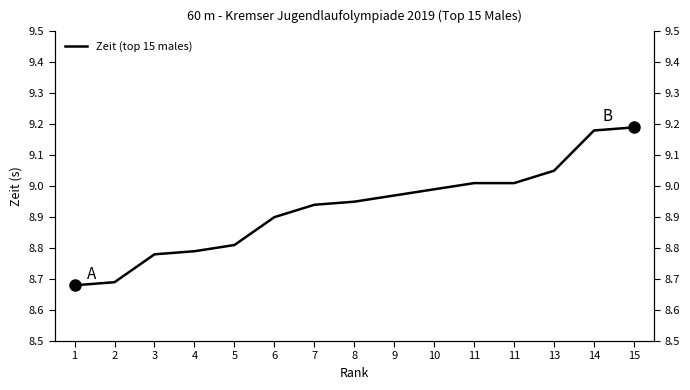

The value at 13 is 12.6. True or false?

False